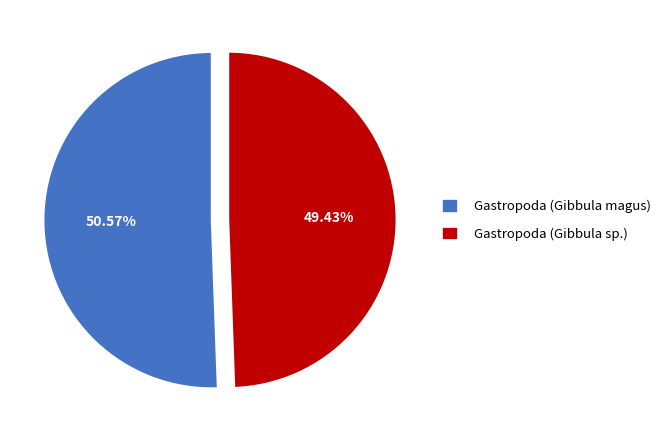

To the nearest percent, what is the combined percentage of Gastropoda (Gibbula magus) and Gastropoda (Gibbula sp.)?

100%